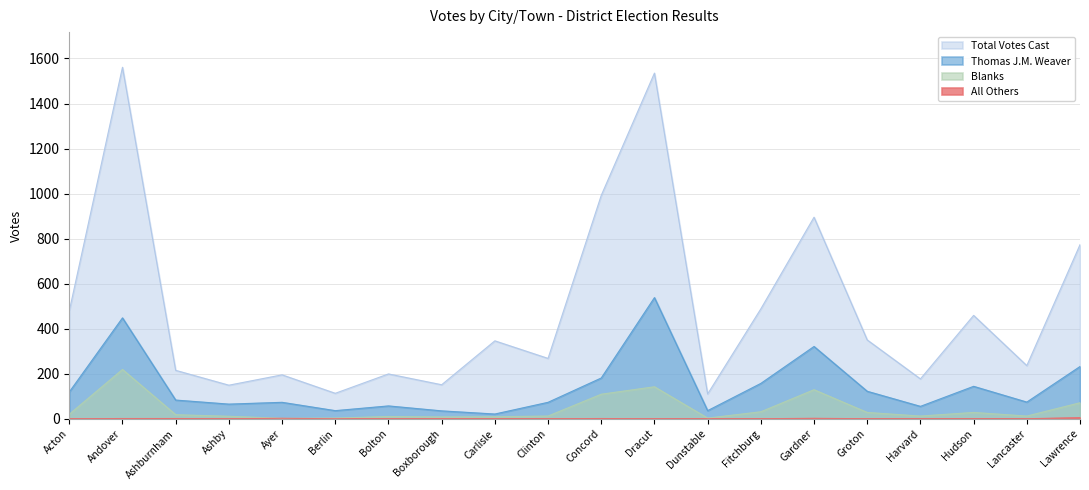

What is the difference between the Blanks values at Carlisle and Lancaster?

3